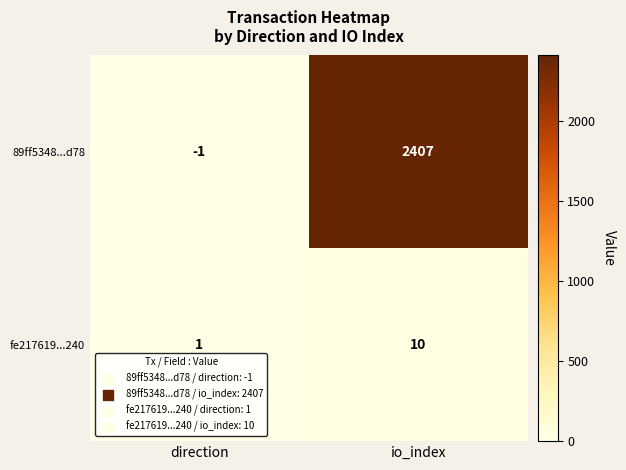

Where is 89ff5348...d78 nearest to the value 1203?

direction